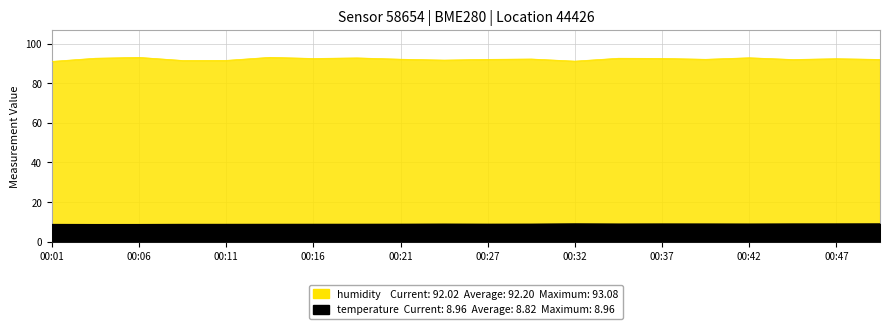

What is the value of the humidity point at the 19th from the left?

91.2